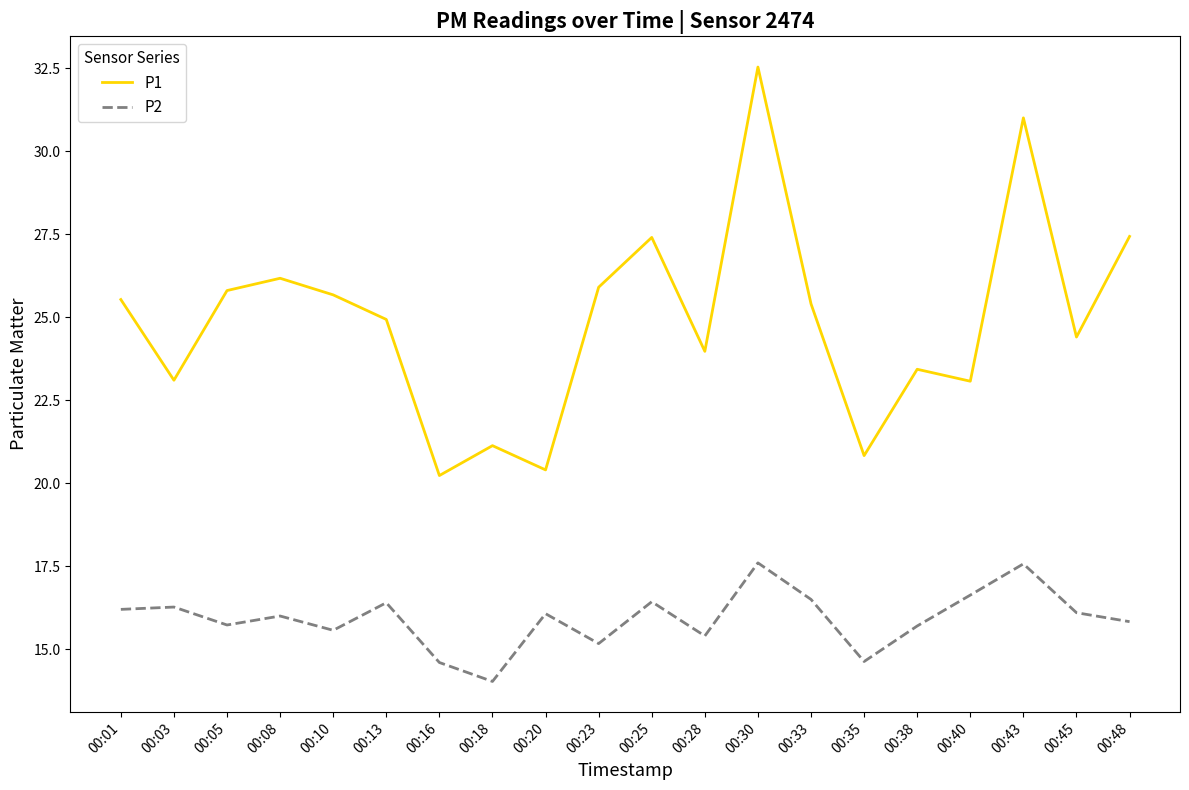

True or false: P2 and P1 cross at least once.

False